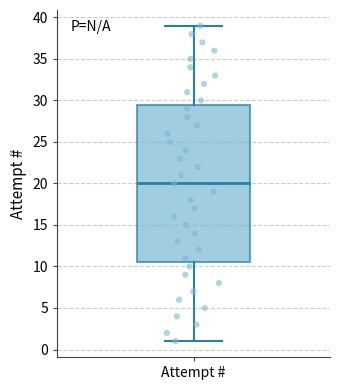

Read this box plot against the y-axis: the position of the median line, the range covered by the box, and the ends of both whiskers. The values are not printed on the chart, so give them approximately, as read against the axis.

median 20.0, box 10.5 to 29.5, whiskers 1.0 to 39.0